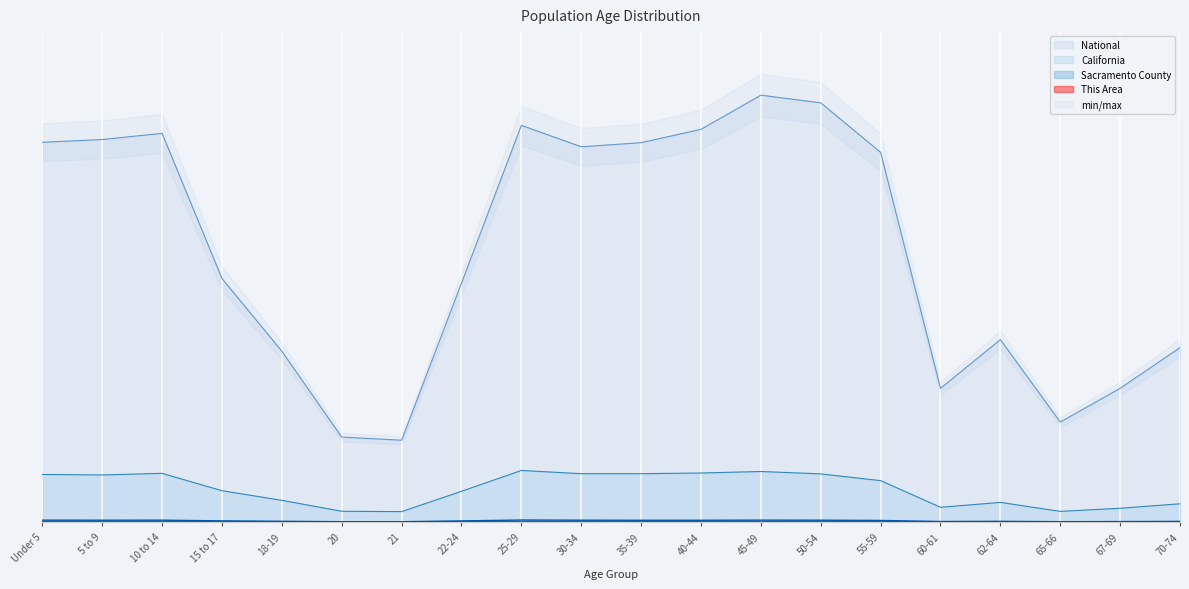

At how many categories does at least one series exceed 0?

20